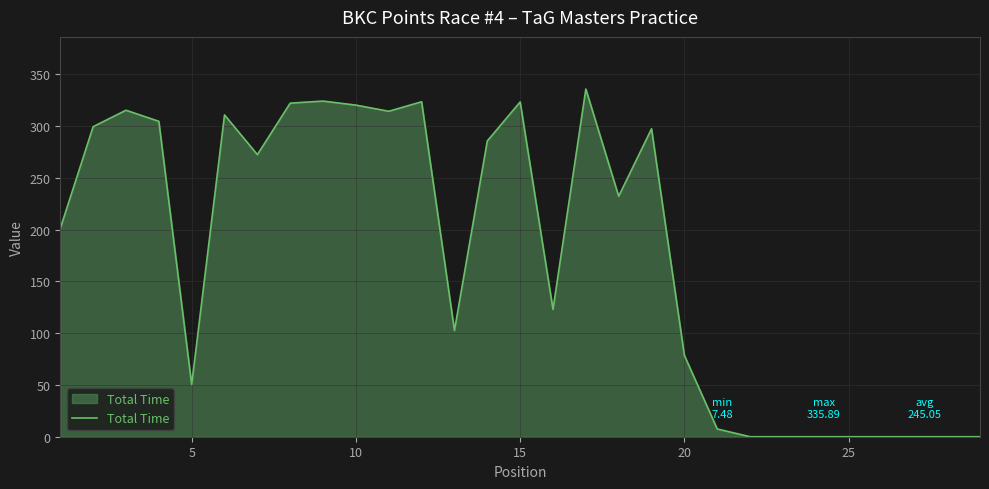

What is the difference between the maximum and minimum values?

335.9